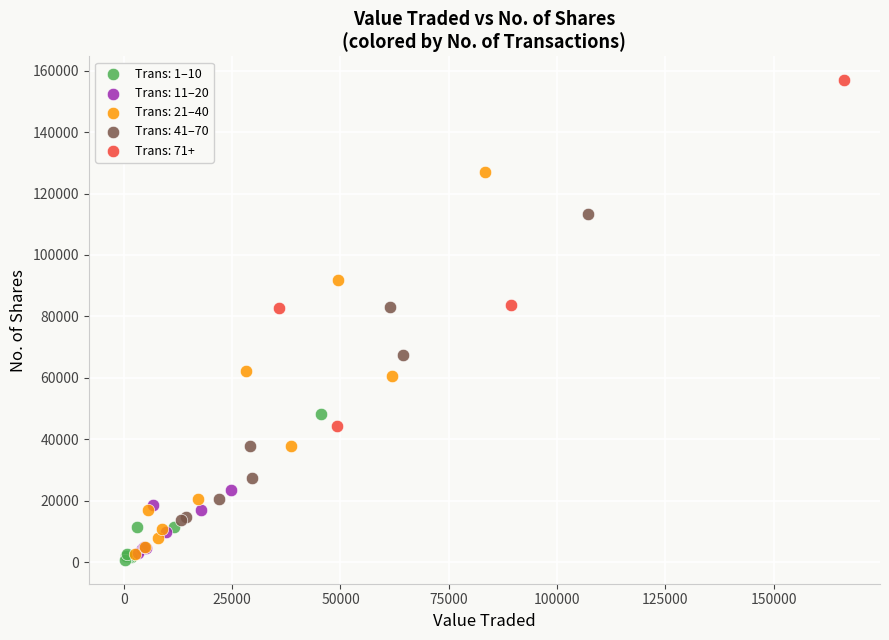

Which series reaches the maximum Y coordinate?

Trans: 71+